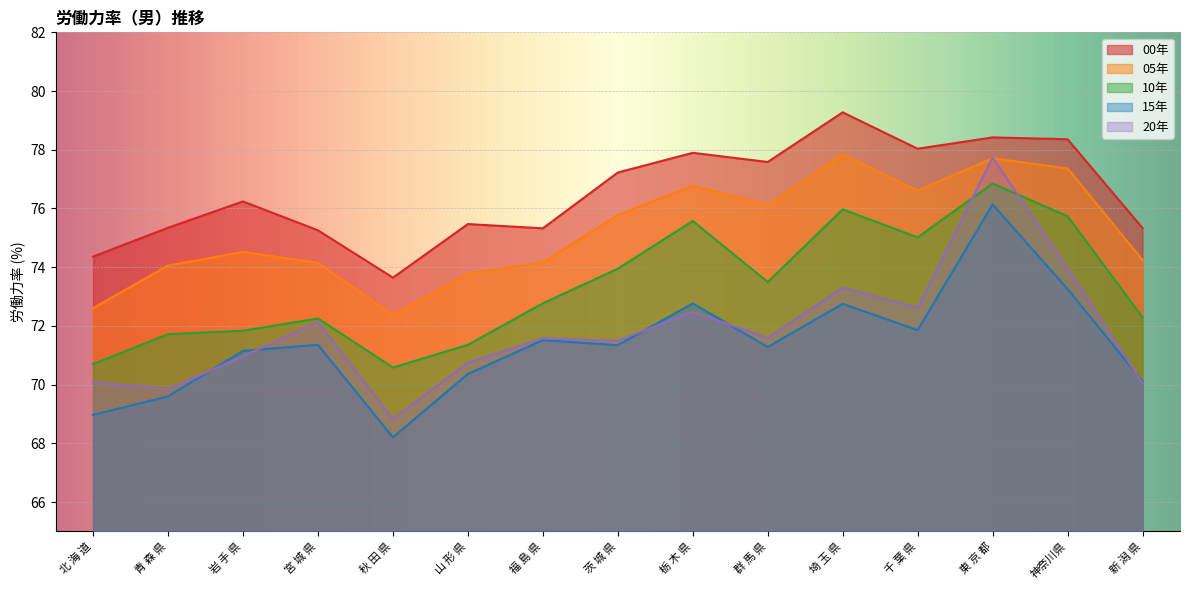

How many intersections are there between 20年 and 10年?

2